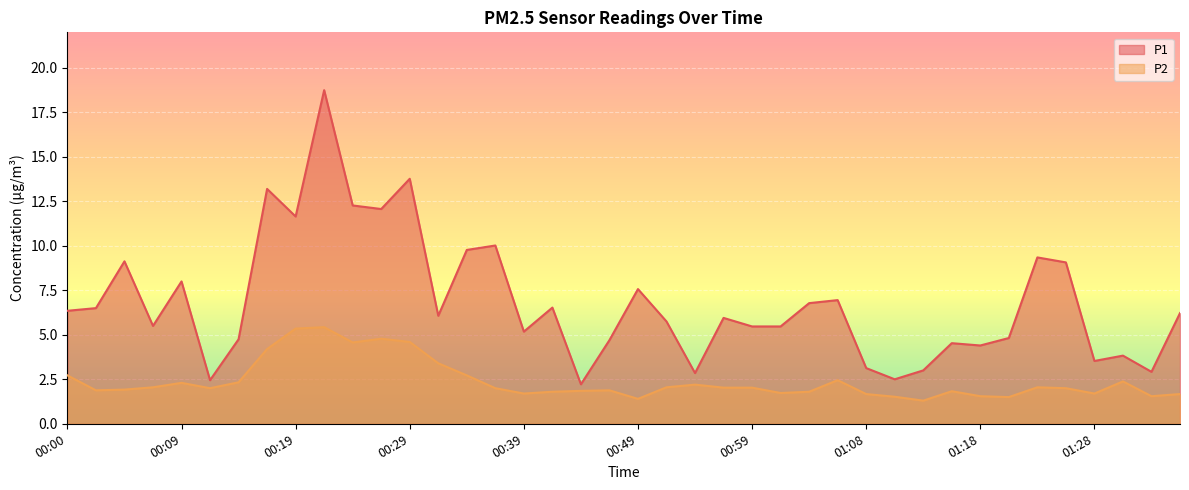

True or false: P2 has a value of 3.4 at 00:31.

True